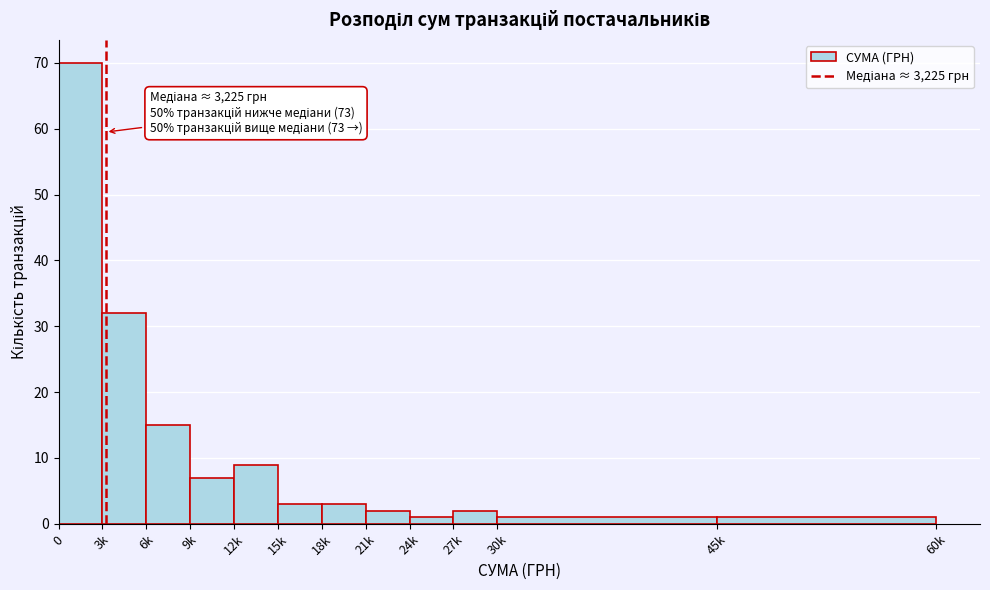

Reading left to right, transcribe all the data shown in this chart.

70	32	15	7	9	3	3	2	1	2	1	1